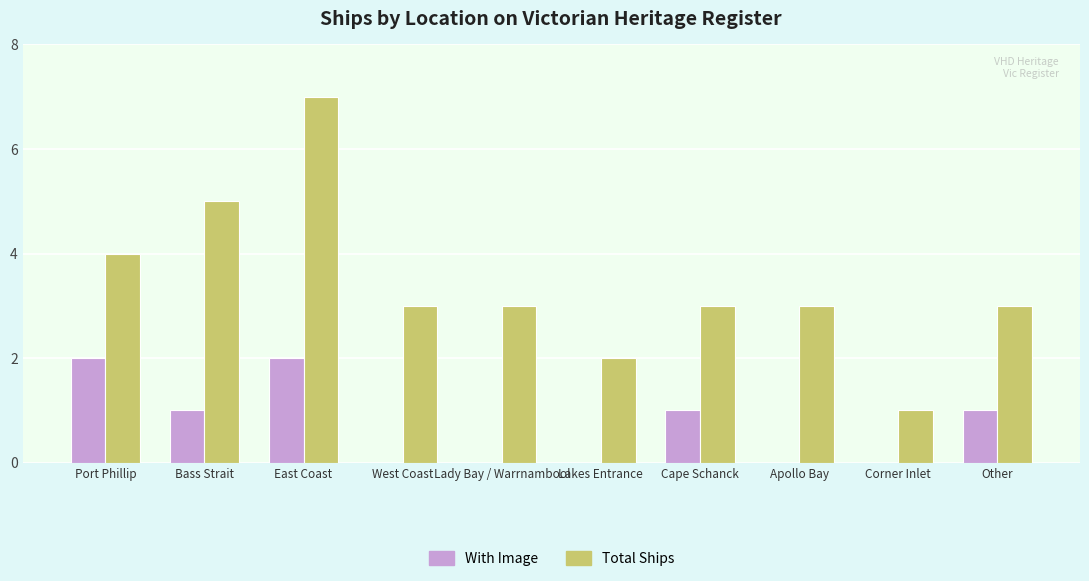

At which category is the sum across all series the highest?

East Coast